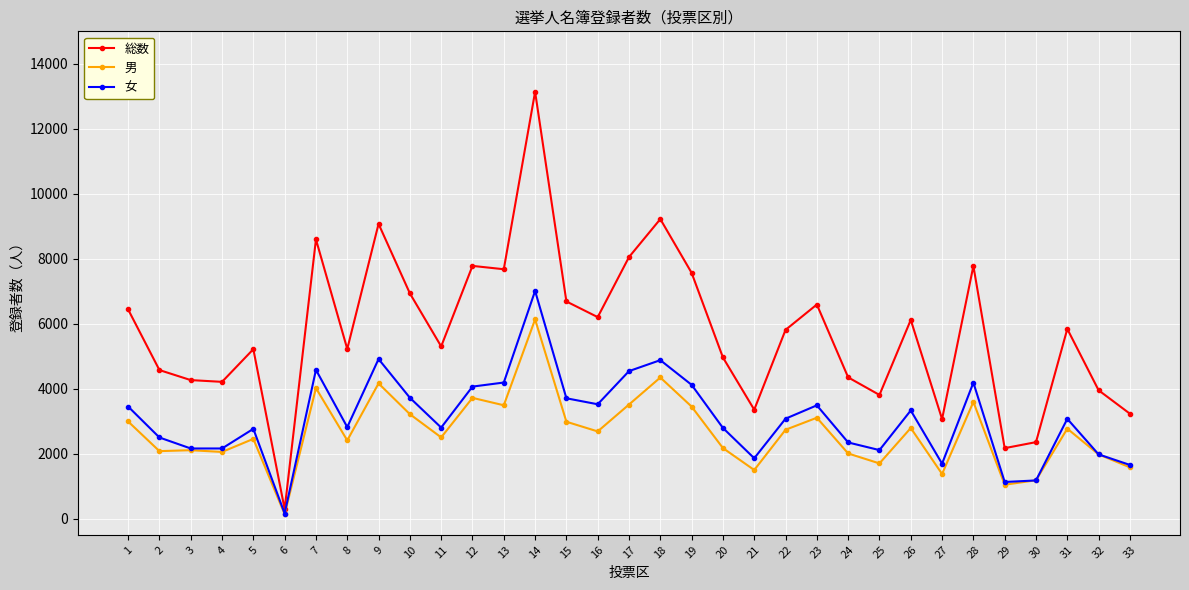

What is the total value across all series at 16?

12404